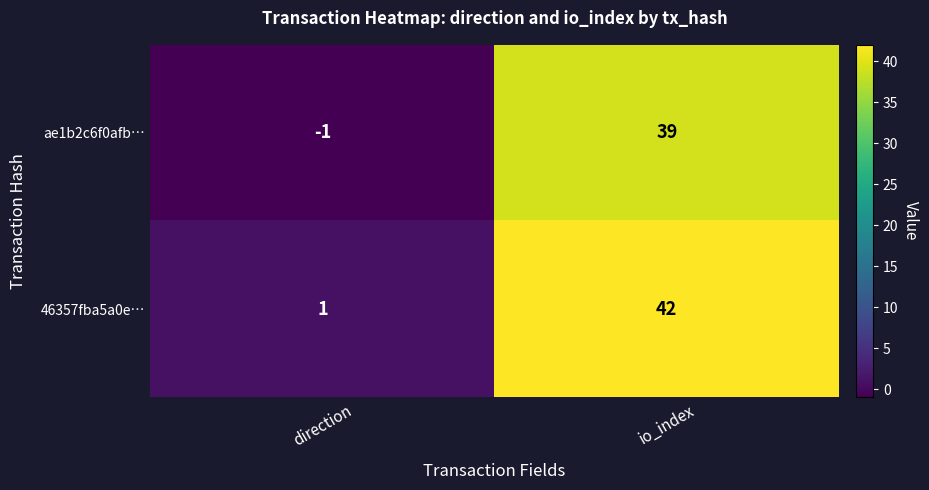

Rank the series at direction from lowest to highest value.

ae1b2c6f0afb…, 46357fba5a0e…